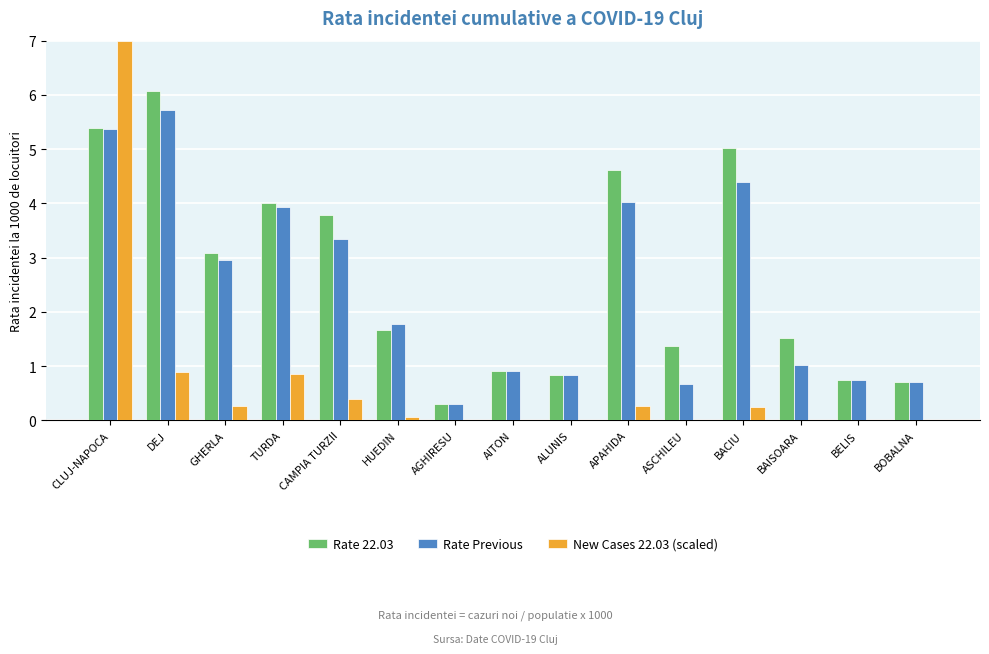

What is the approximate value of Rate Previous at CAMPIA TURZII?

3.4